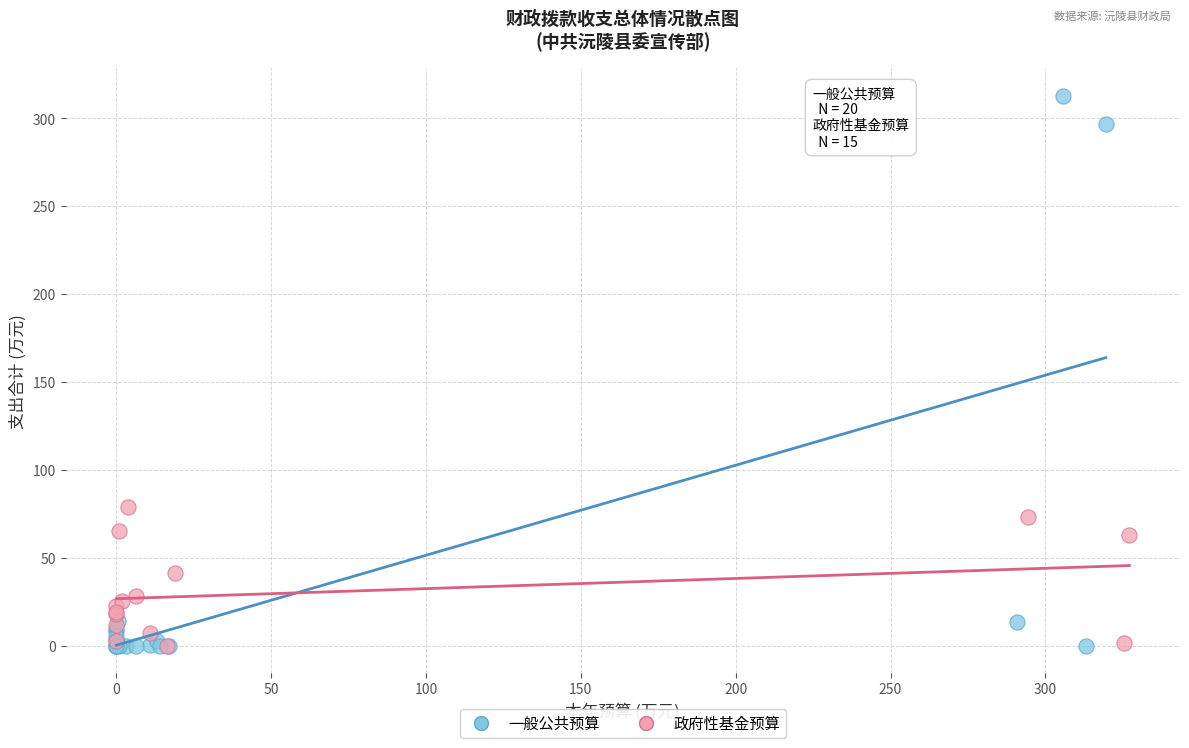

Which series has the largest Y range (max minus min)?

一般公共预算